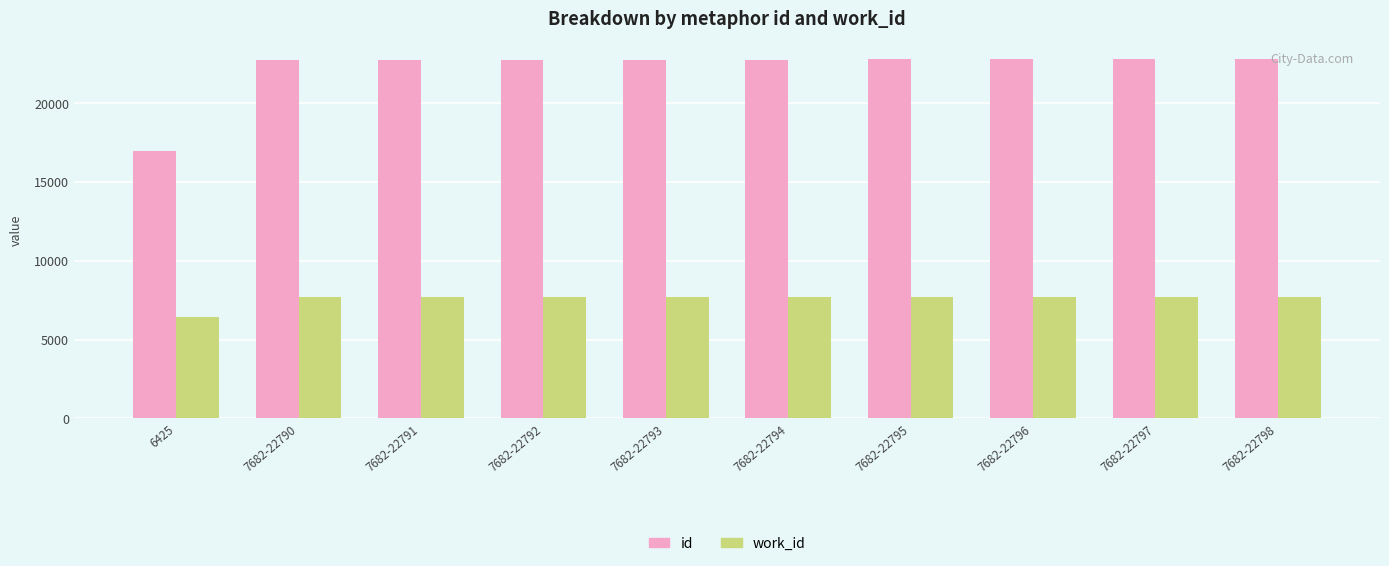

Rank the series by their maximum value, from lowest to highest.

work_id, id